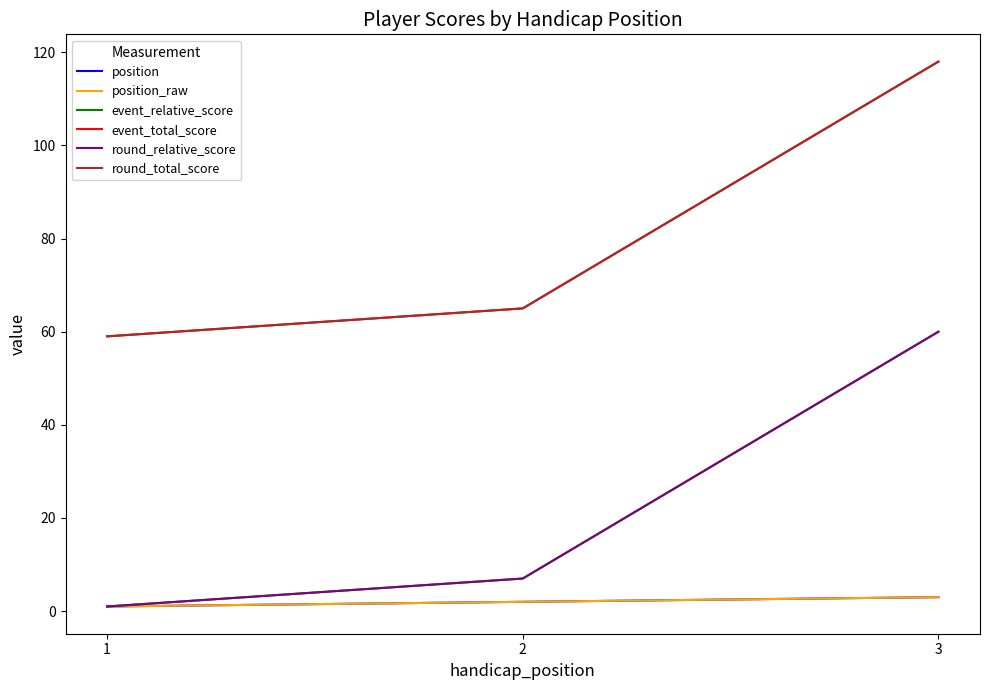

List the series in order of their peak value, highest first.

event_total_score, round_total_score, event_relative_score, round_relative_score, position, position_raw